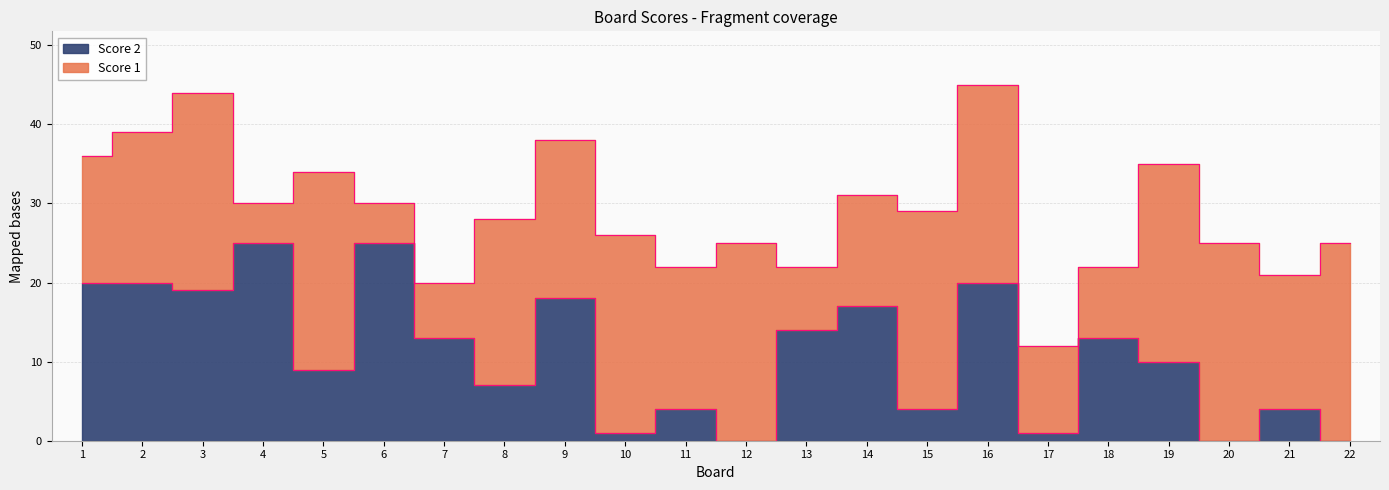

Between 4 and 19, which is larger?

4